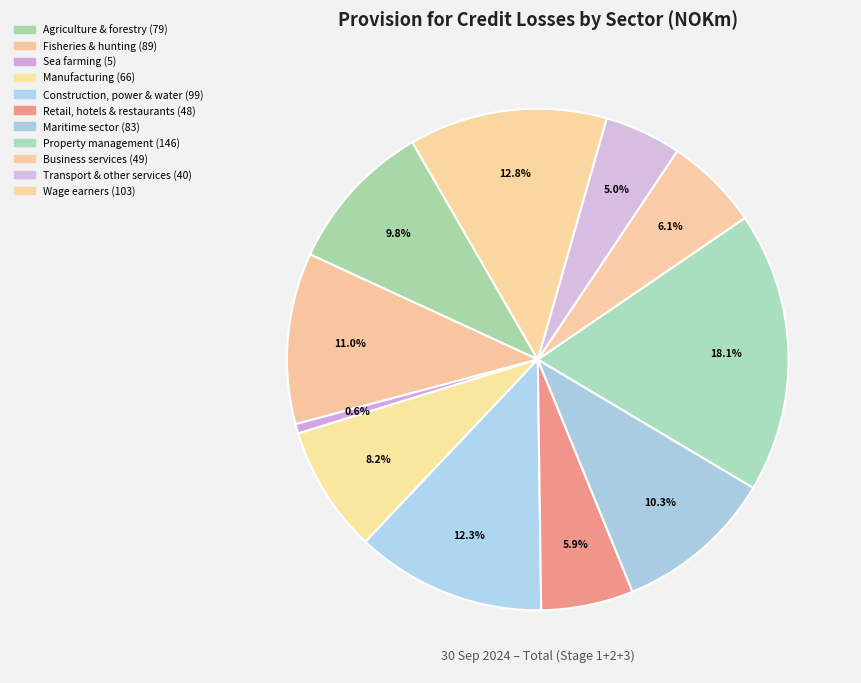

To the nearest percent, what is the average slice percentage?

9%